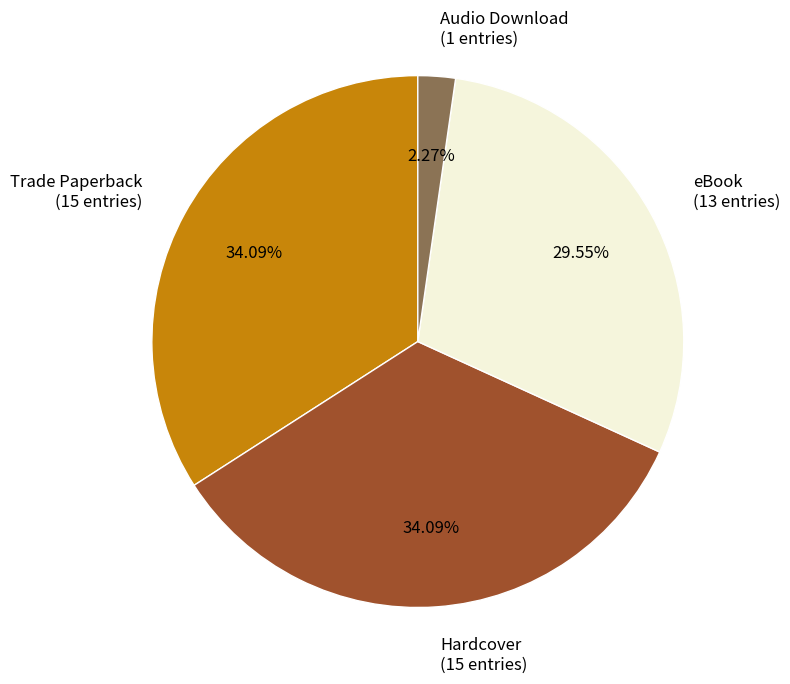

True or false: eBook accounts for 42% of the total.

False